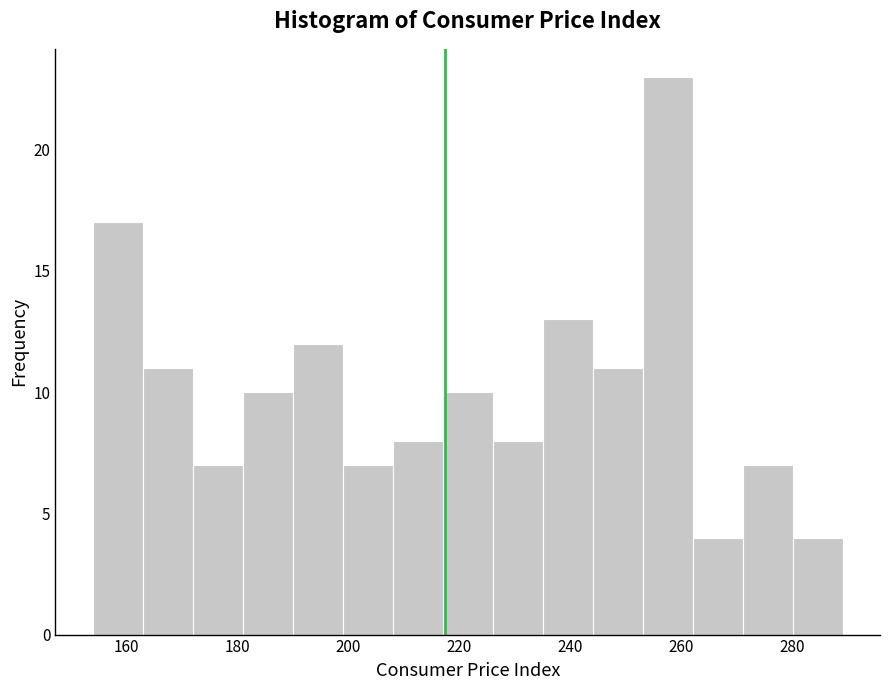

How tall is the bar that spans 162 to 172 on the x-axis? Neither the bar edges nor the heights are printed on the chart, so give them approximately, as read against the axes.

11